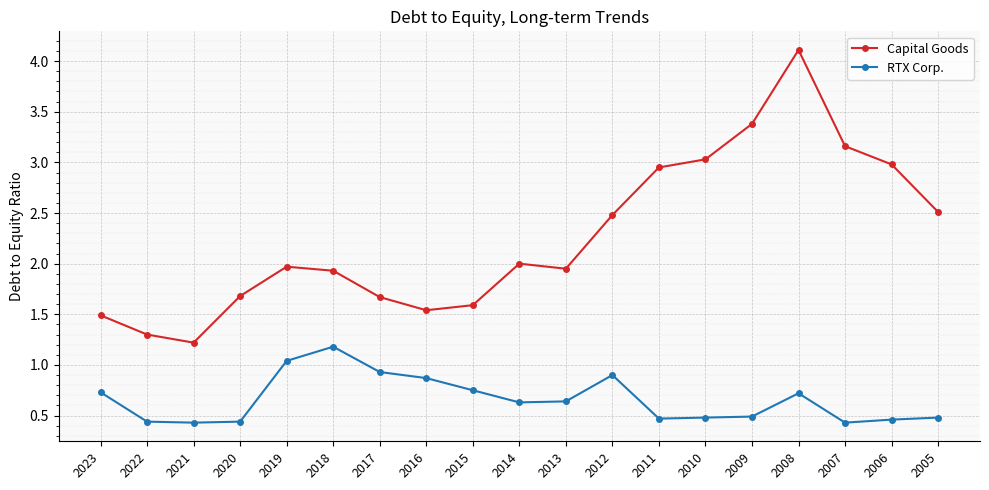

In Capital Goods, how many points are lower than both neighbors (excluding endpoints)?

3